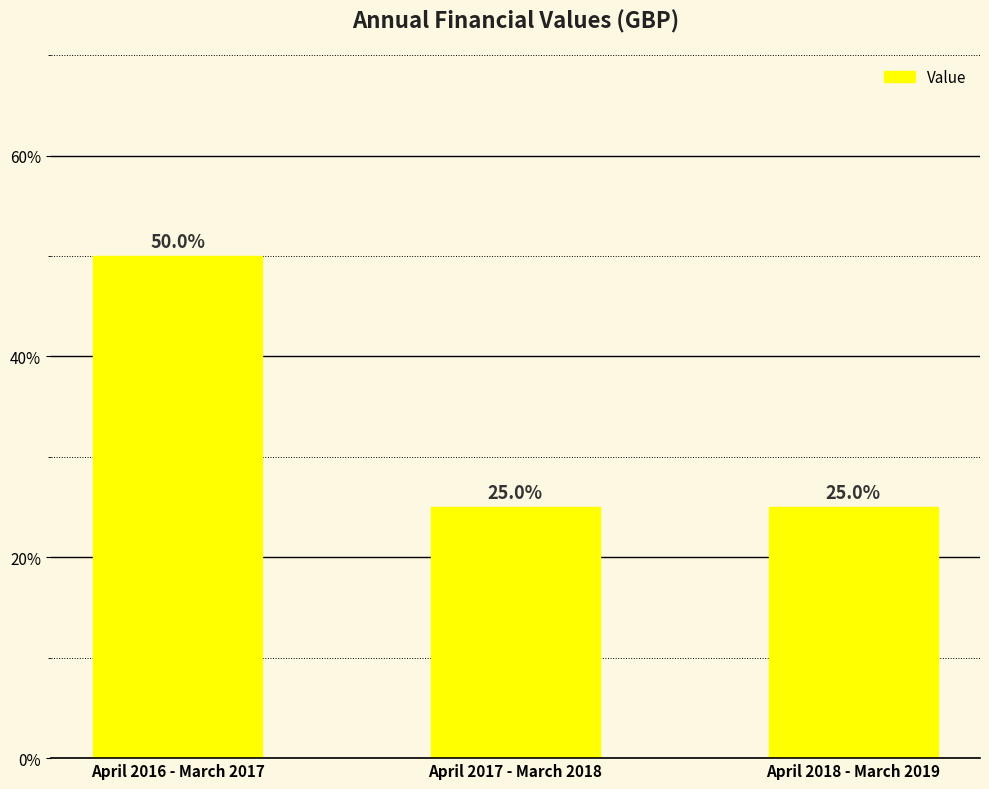

True or false: the data shows 10755675.0 at April 2018 - March 2019.

False